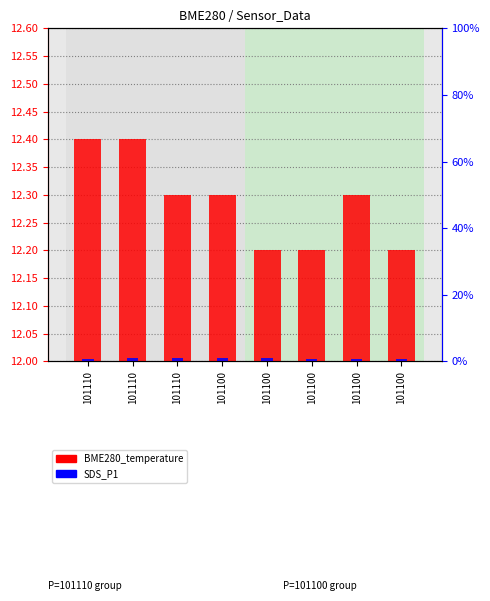

Count the number of categories in the chart.

8